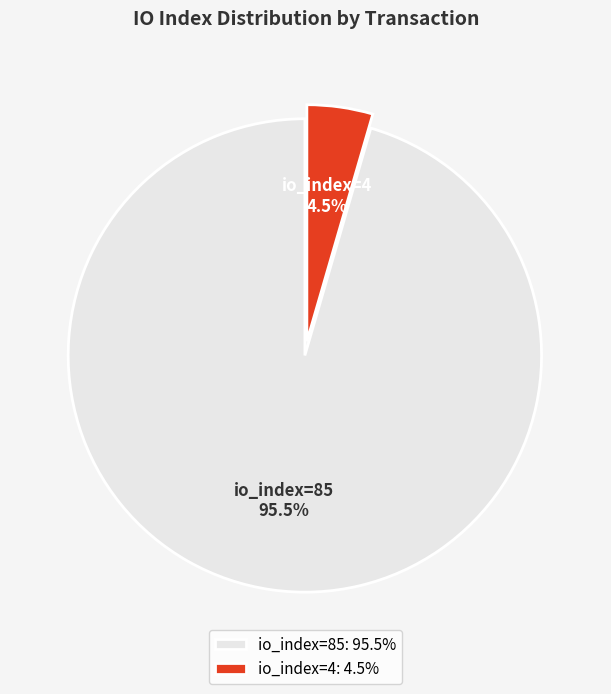

Which slice is the smallest?

io_index=4